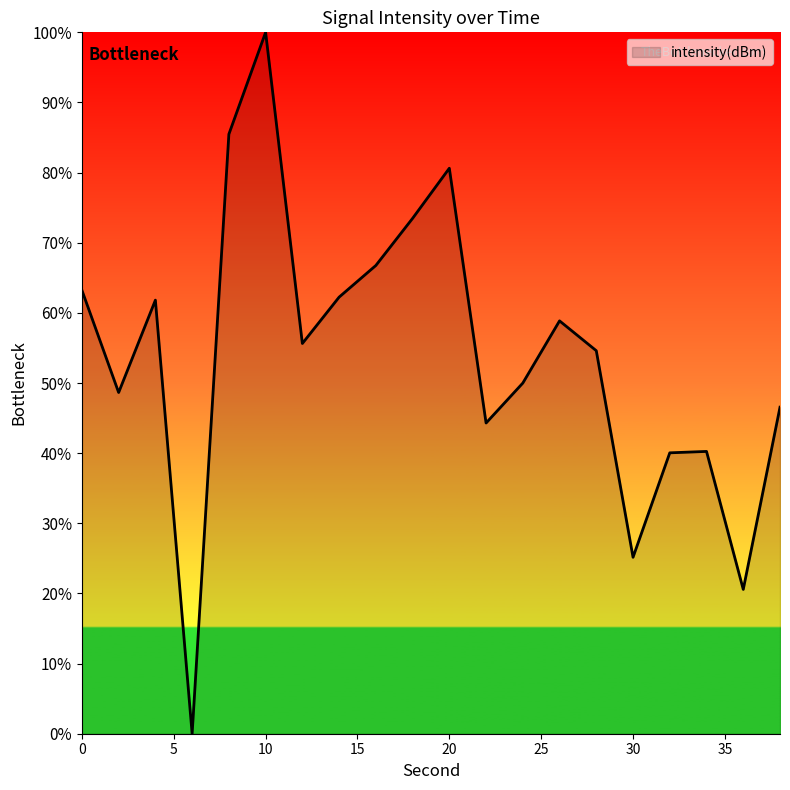

Does the chart have visible grid lines?

No